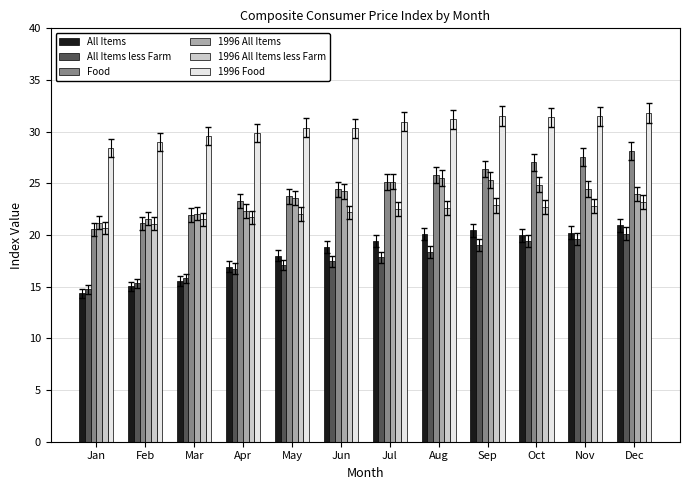

What is the difference between the maximum and minimum values in the 1996 All Items series?

4.3